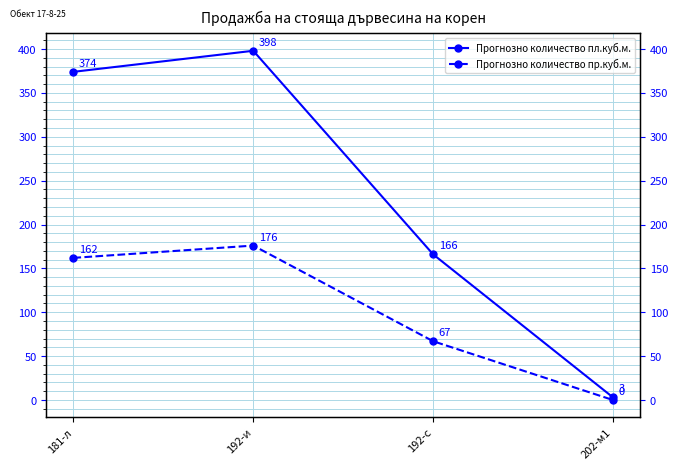

Reading left to right, transcribe all the data shown in this chart.

Прогнозно количество пл.куб.м.: 374	398	166	3
Прогнозно количество пр.куб.м.: 162	176	67	0